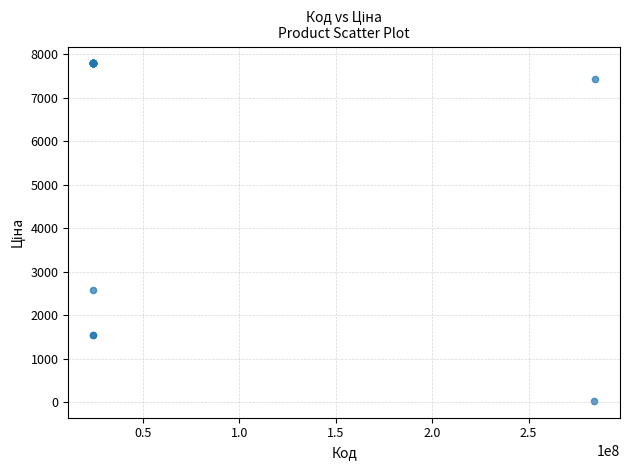

What Y value in the scatter plot is closest to 3912?

2578.7